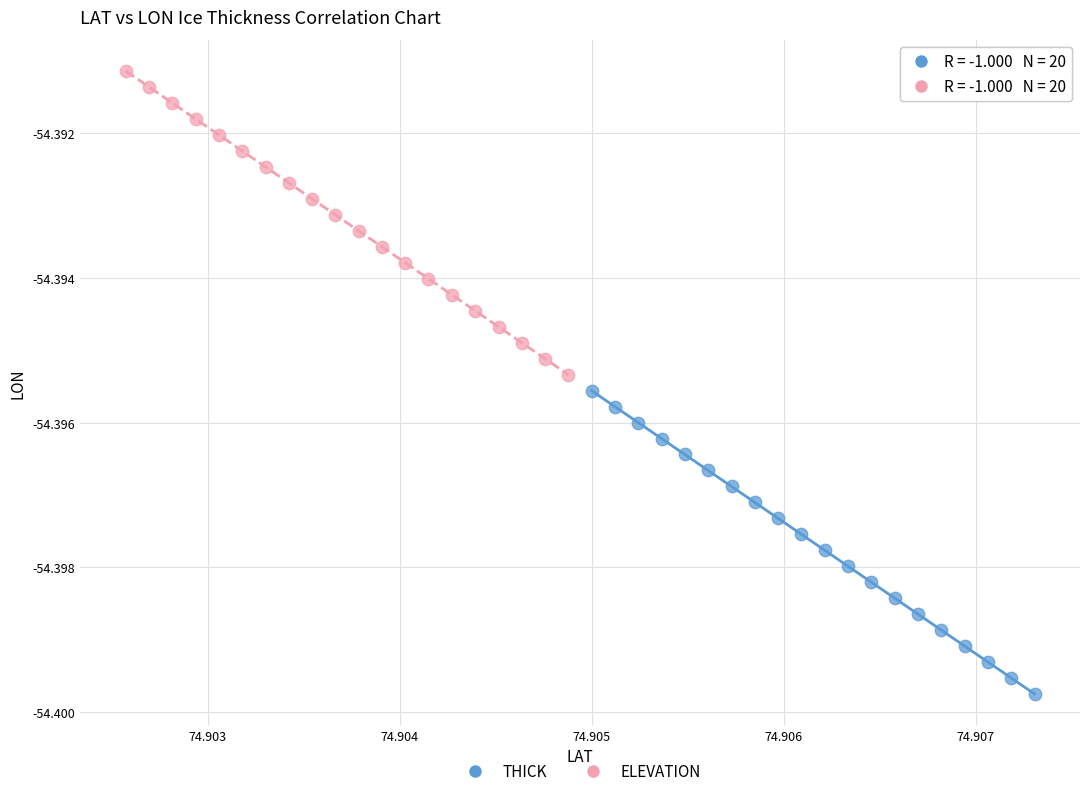

Which series reaches the maximum Y coordinate?

ELEVATION